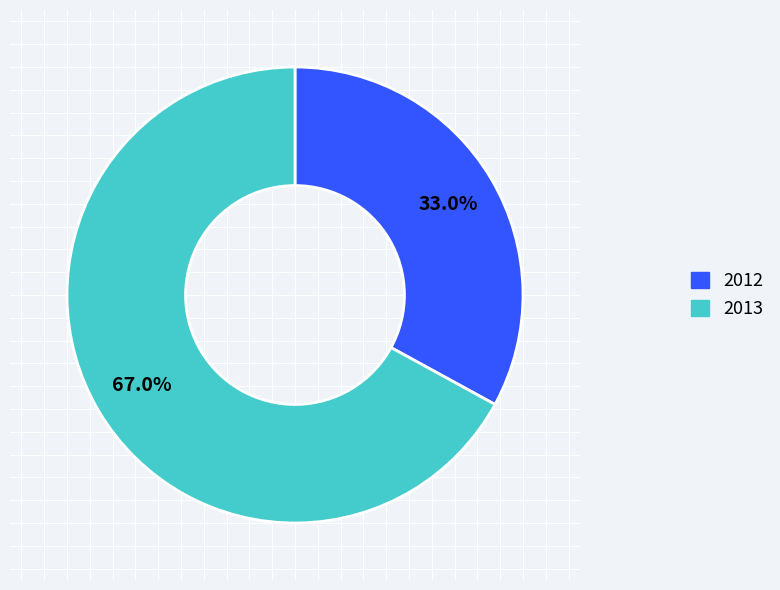

How many slices are in this pie chart?

2